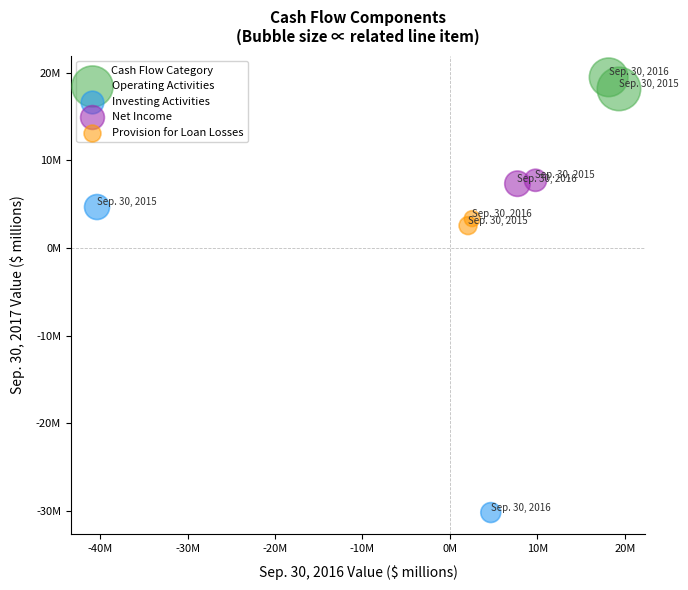

Which series reaches the maximum Y coordinate?

Operating Activities